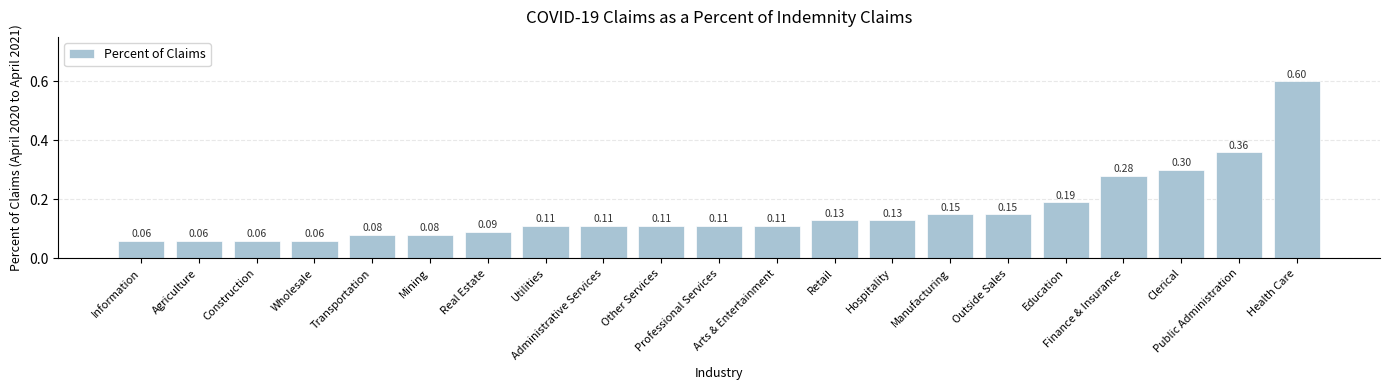

What is the difference between the second highest and second lowest values?

0.3